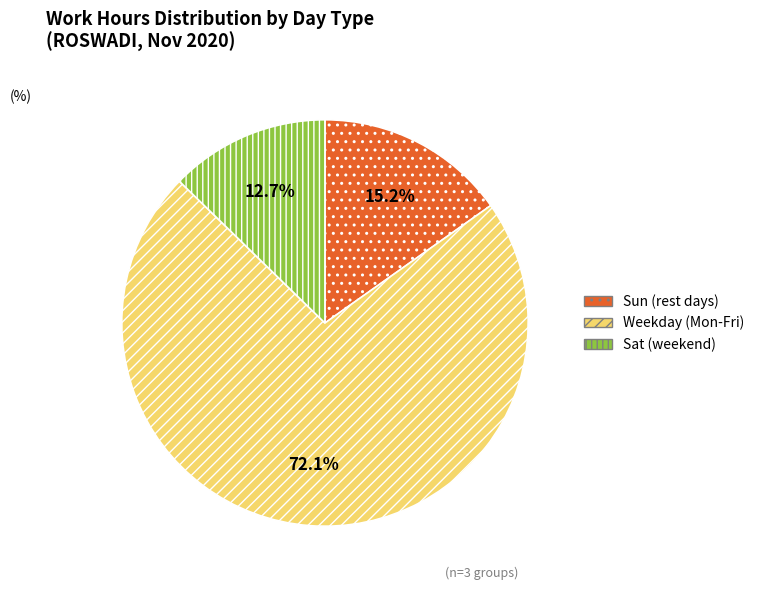

Which slice is the largest?

Weekday (Mon-Fri)